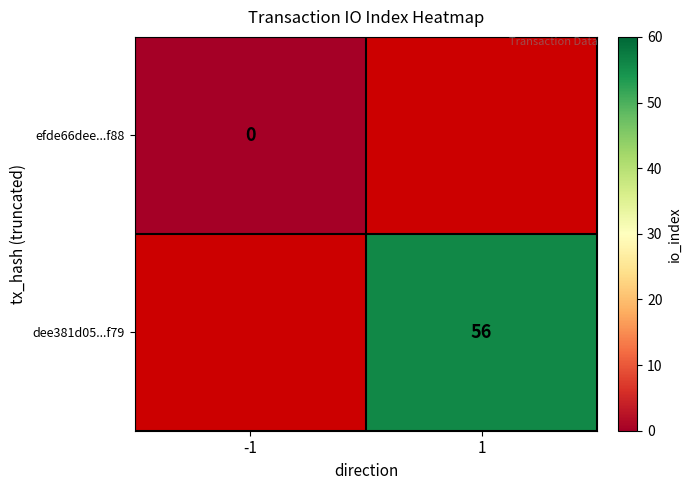

The value of dee381d05...f79 at 1 is 56. True or false?

True